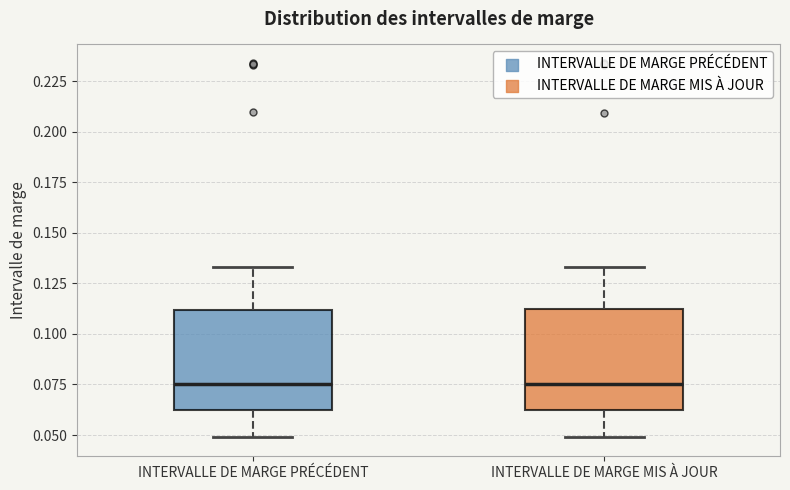

Where does the median line of the box for INTERVALLE DE MARGE MIS À JOUR sit on the y-axis? The values are not printed on the chart, so give them approximately, as read against the axis.

0.075